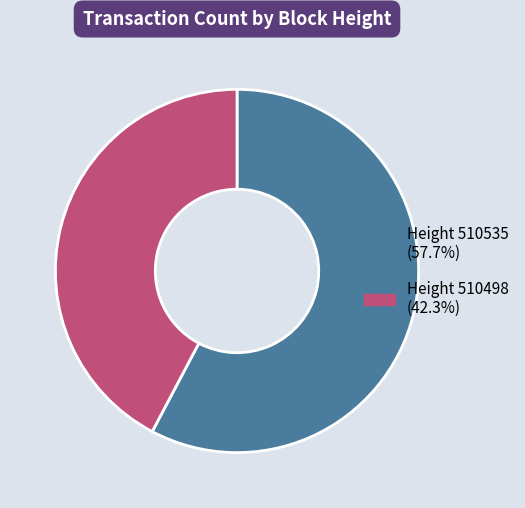

Is there any slice that represents more than half of the pie?

Yes